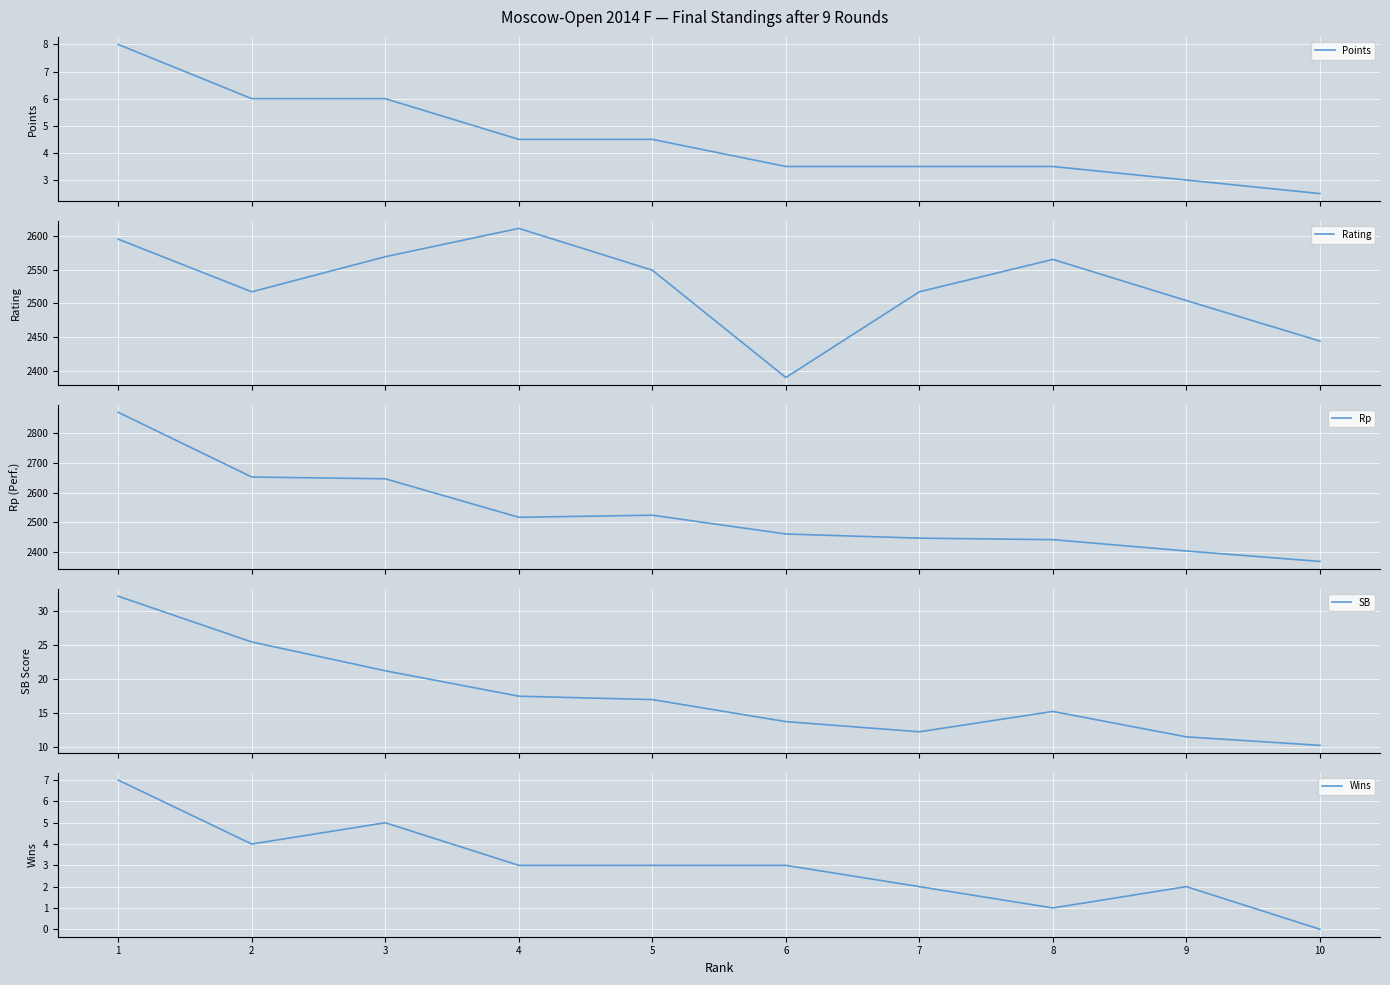

True or false: Rating has a value of 3840.9 at 7.

False